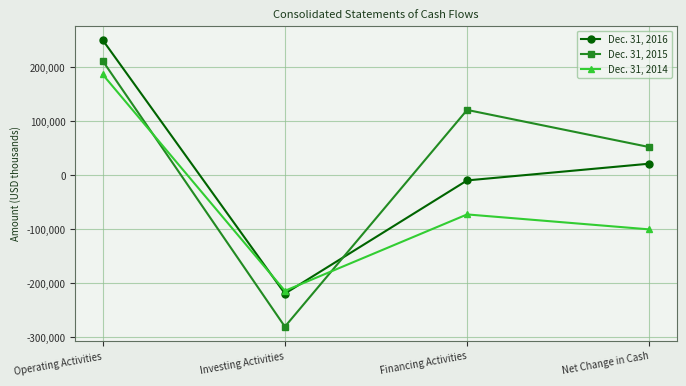

Does the chart have visible grid lines?

Yes